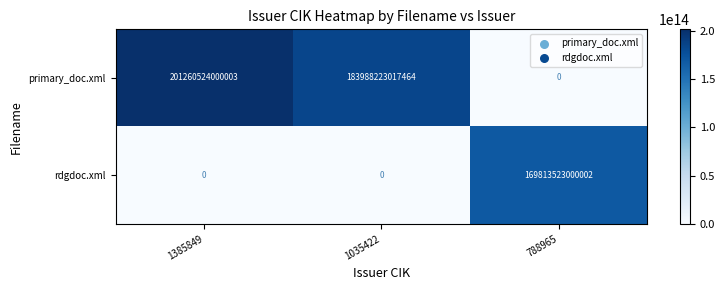

Is it true that rdgdoc.xml equals 0 at 1385849?

True